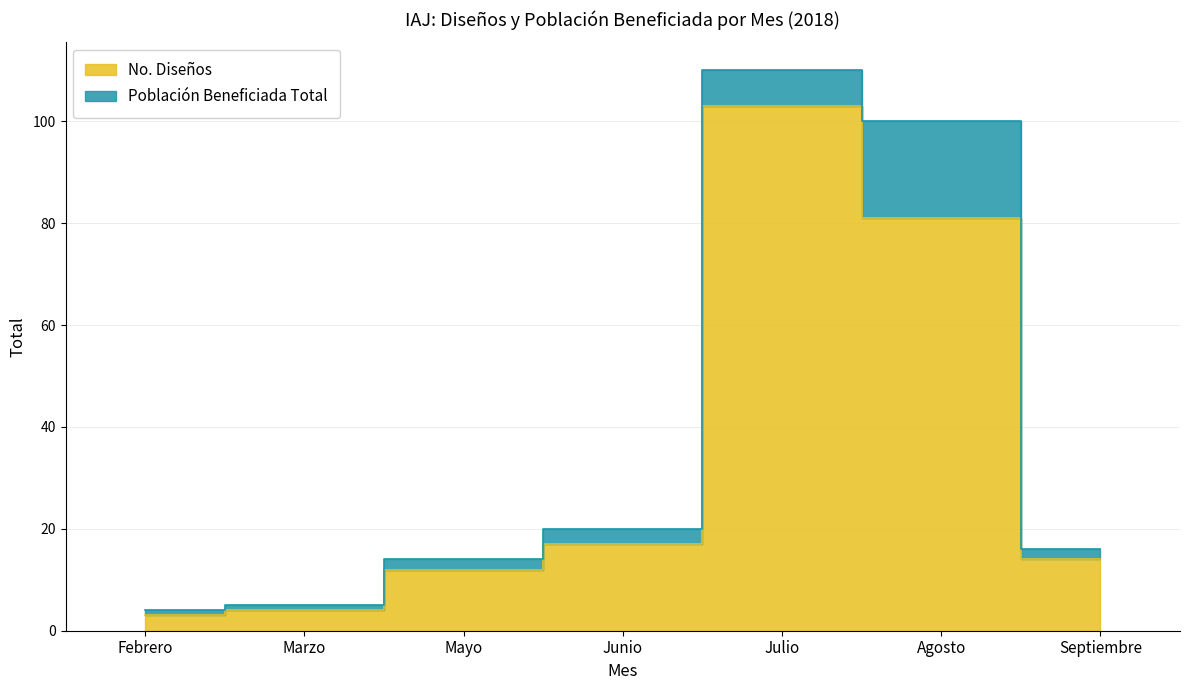

At which category does the chart reach its minimum across all series?

Febrero